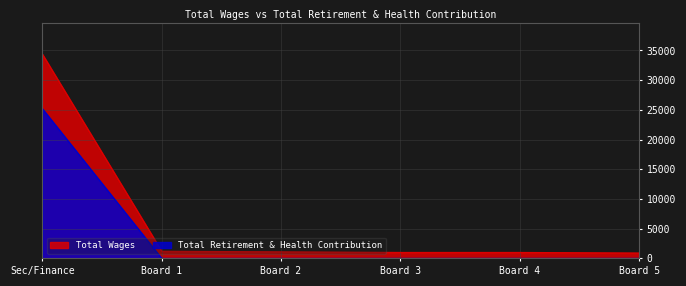

Rank the series by their maximum value, from lowest to highest.

Total Retirement & Health Contribution, Total Wages